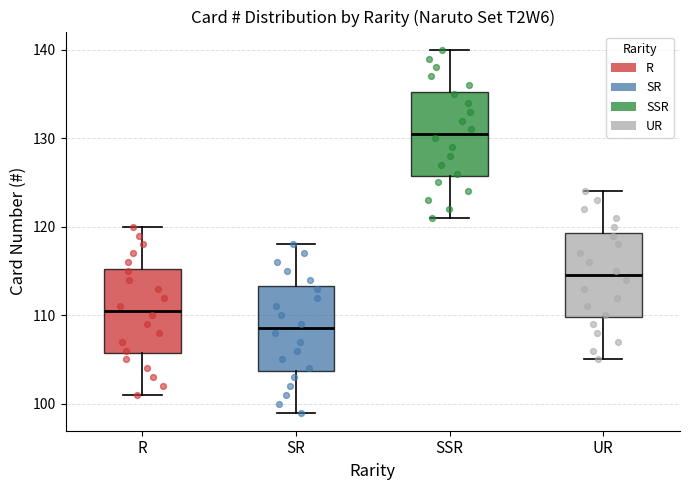

Reading left to right, read every box against the y-axis: the position of its median line, the range the box covers, and the ends of its whiskers. The values are not printed on the chart, so give them approximately, as read against the axis.

R: median 111, box 106 to 115, whiskers 101 to 120
SR: median 109, box 104 to 113, whiskers 99 to 118
SSR: median 131, box 126 to 135, whiskers 121 to 140
UR: median 115, box 110 to 119, whiskers 105 to 124